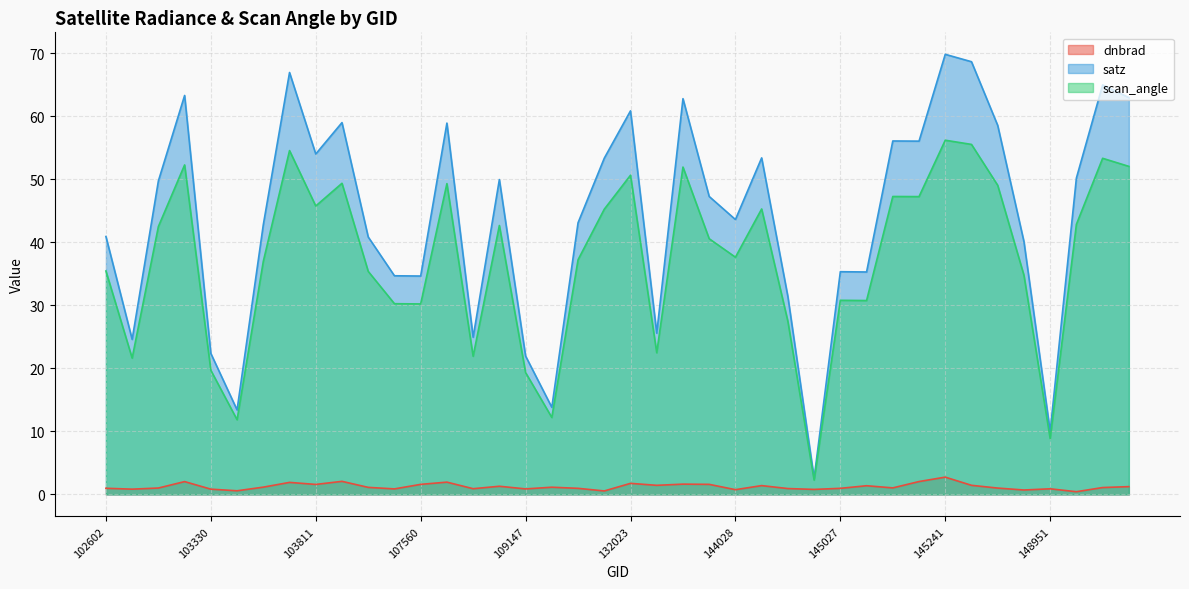

What is the total value across all series at 103330?

42.9